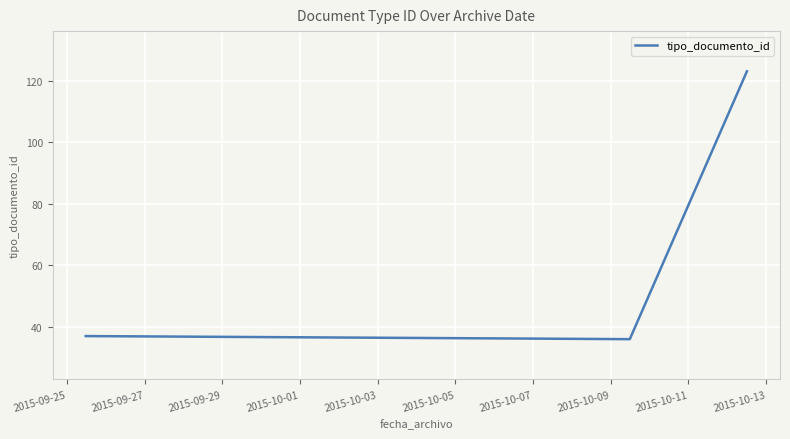

What is the difference between the second highest and minimum values?

1